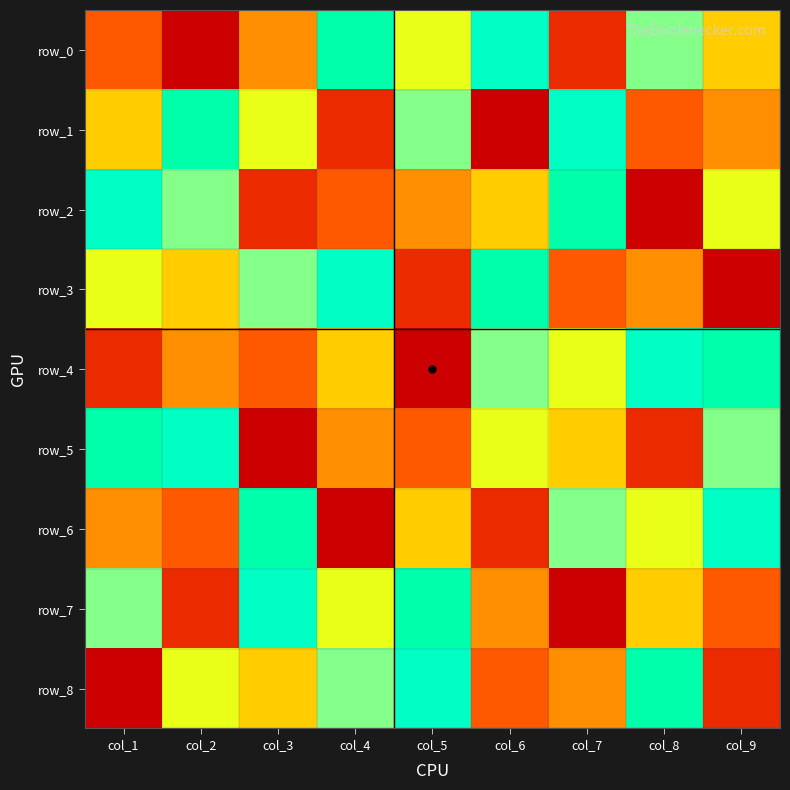

What is the difference between the maximum and second lowest values in the row_2 series?

7